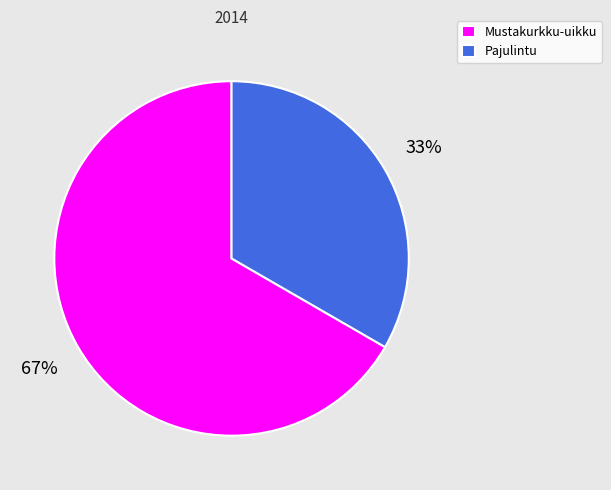

The Pajulintu slice represents 41% of the pie. True or false?

False